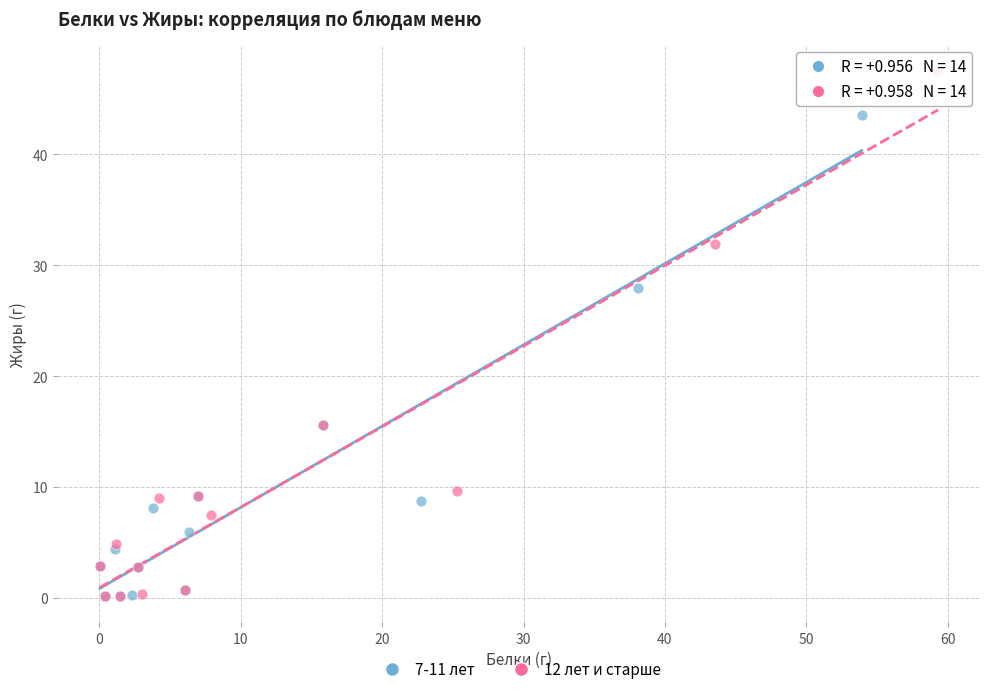

Which series contains the highest Y value?

12 лет и старше